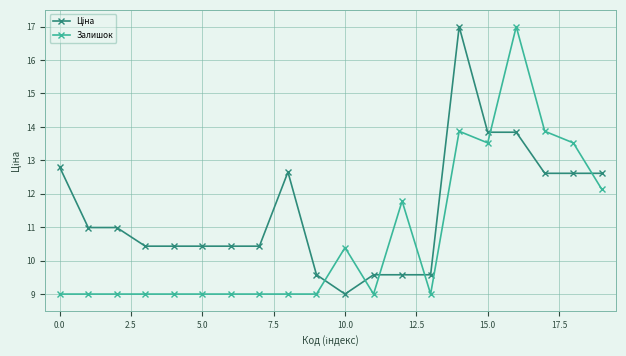

True or false: Залишок has more than 1 points higher than both neighbors.

True